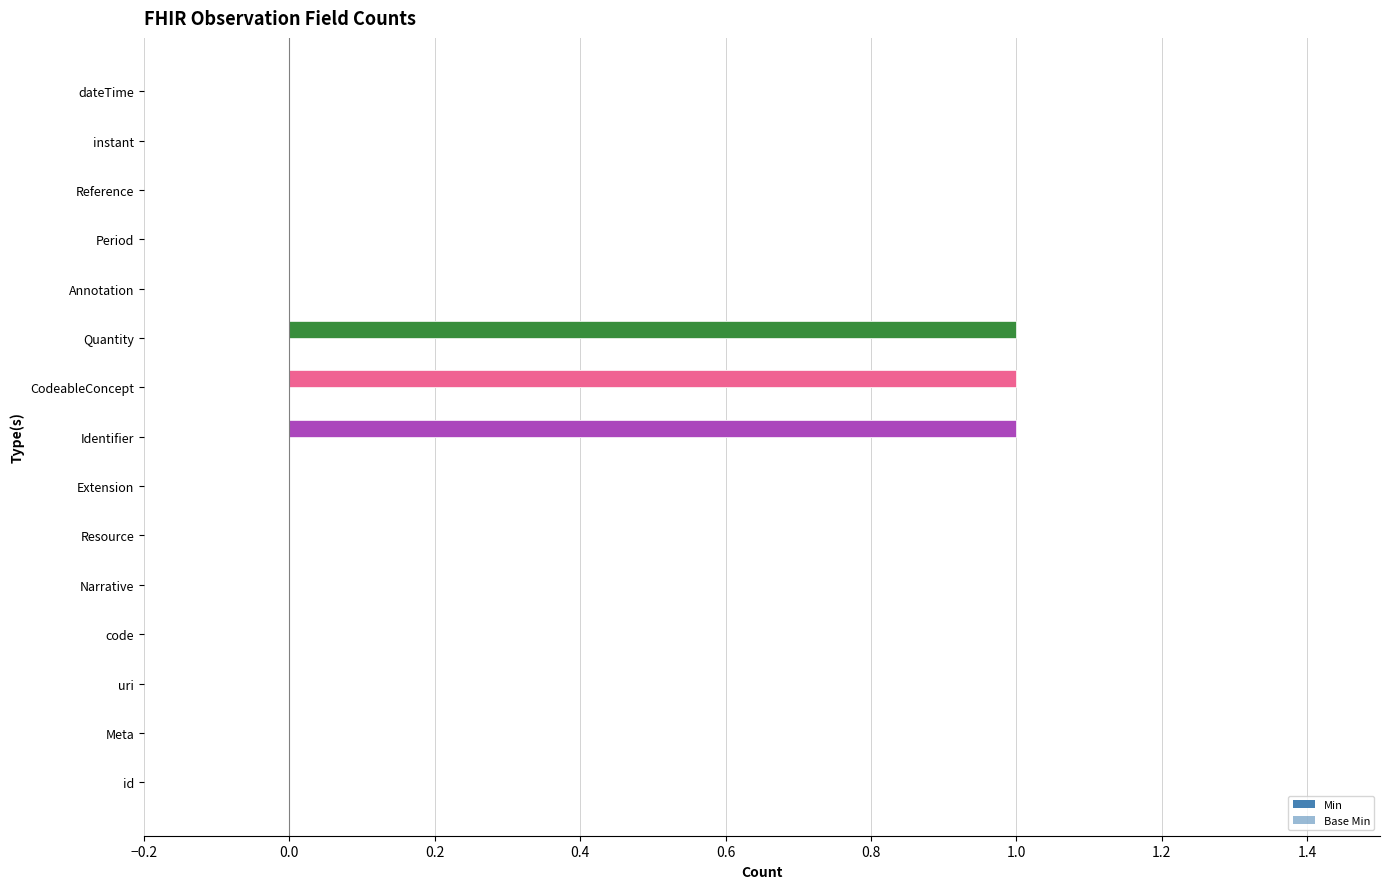

Is it true that Min equals 0.0 at Extension?

True